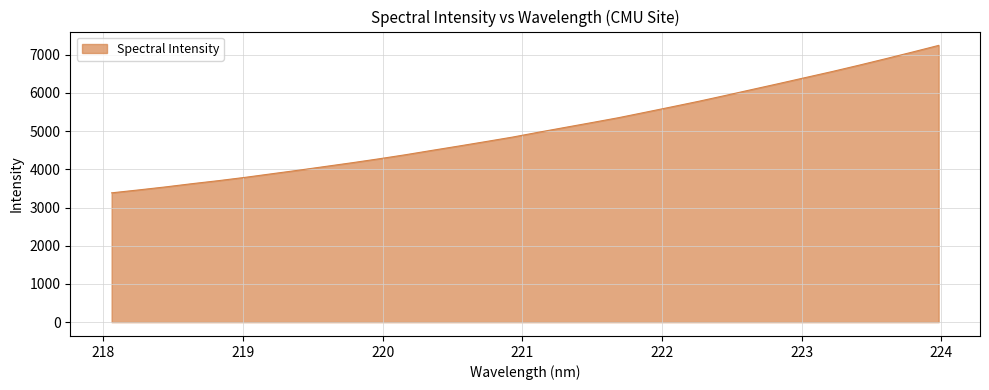

What is the greatest value displayed?

7243.4